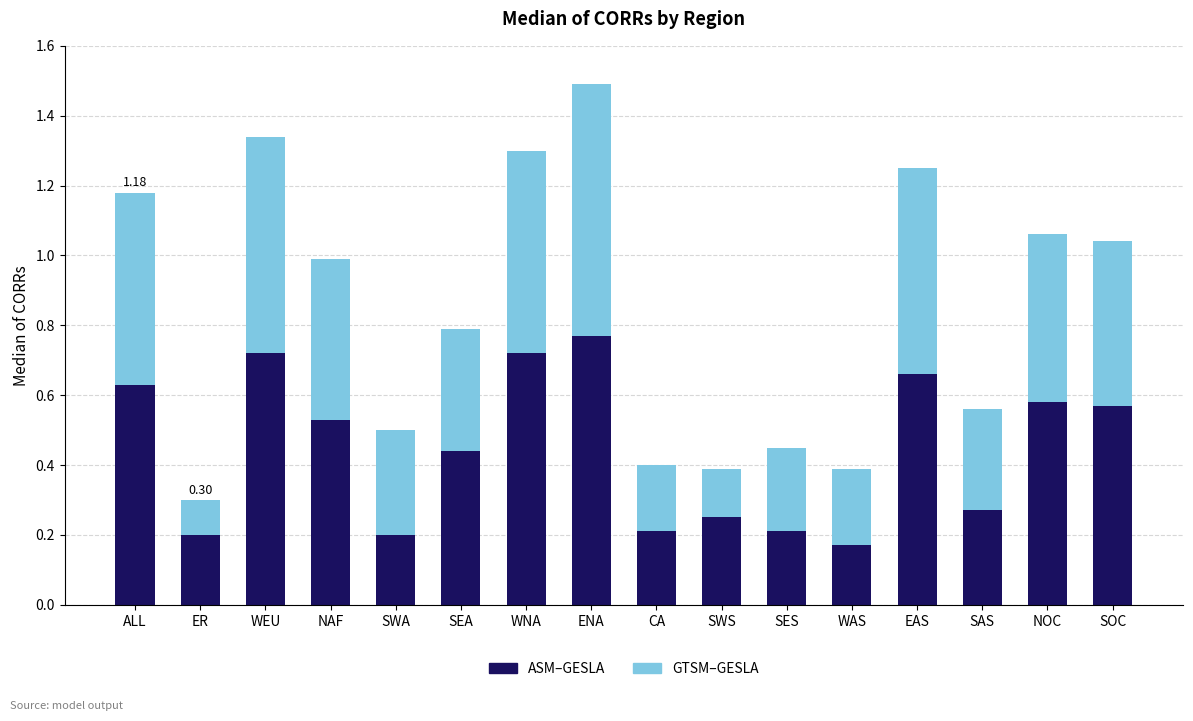

At which label does ASM–GESLA reach its peak?

ENA